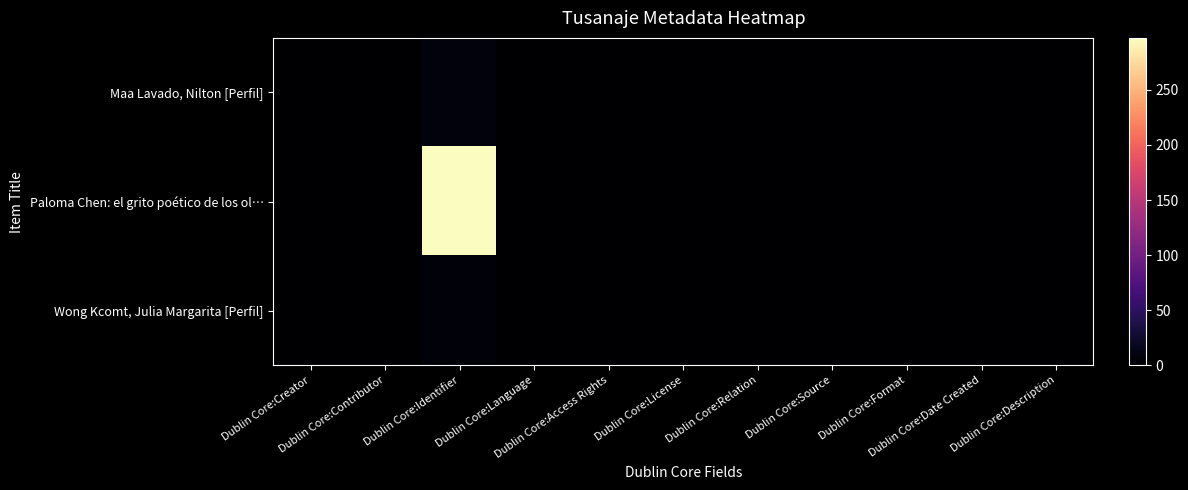

Reading right to left, transcribe all the data shown in this chart.

Maa Lavado, Nilton [Perfil]: Dublin Core:Description=0	Dublin Core:Date Created=0	Dublin Core:Format=0	Dublin Core:Source=0	Dublin Core:Relation=0	Dublin Core:License=0	Dublin Core:Access Rights=0	Dublin Core:Language=0	Dublin Core:Identifier=7	Dublin Core:Contributor=0	Dublin Core:Creator=0
Paloma Chen: el grito poético de los ol…: Dublin Core:Description=1	Dublin Core:Date Created=1	Dublin Core:Format=1	Dublin Core:Source=1	Dublin Core:Relation=1	Dublin Core:License=1	Dublin Core:Access Rights=1	Dublin Core:Language=1	Dublin Core:Identifier=297	Dublin Core:Contributor=1	Dublin Core:Creator=1
Wong Kcomt, Julia Margarita [Perfil]: Dublin Core:Description=0	Dublin Core:Date Created=0	Dublin Core:Format=0	Dublin Core:Source=0	Dublin Core:Relation=0	Dublin Core:License=0	Dublin Core:Access Rights=0	Dublin Core:Language=0	Dublin Core:Identifier=5	Dublin Core:Contributor=0	Dublin Core:Creator=0